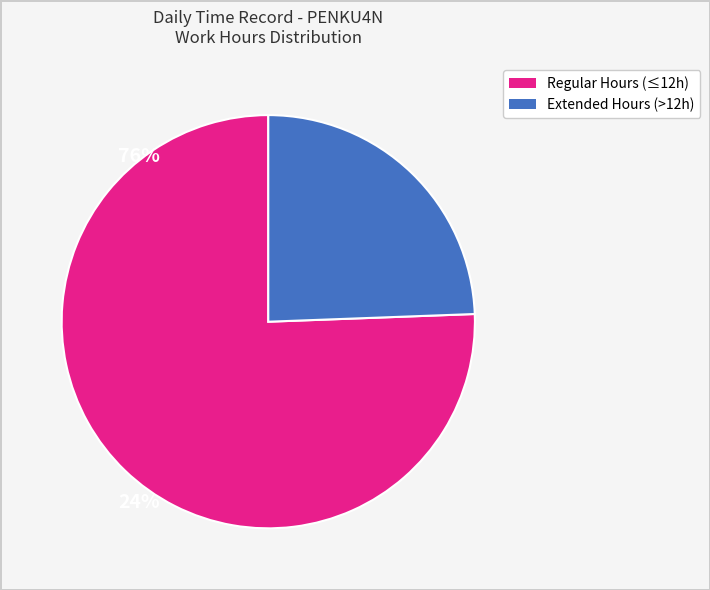

How many segments does this pie chart have?

2